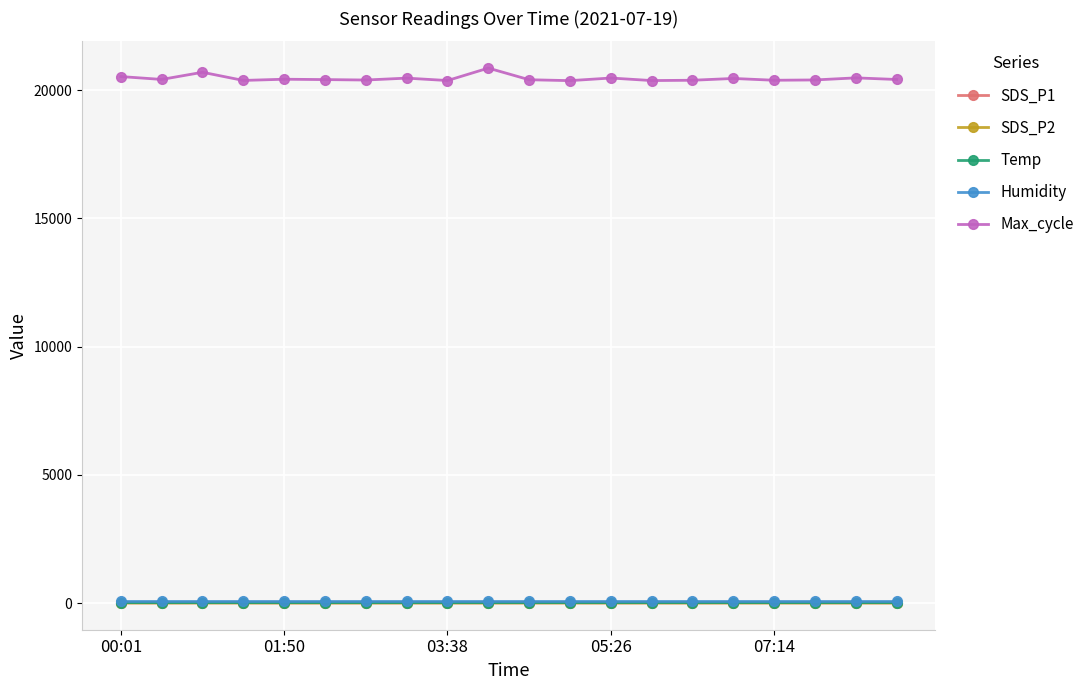

True or false: SDS_P2 and Humidity intersect in this chart.

False